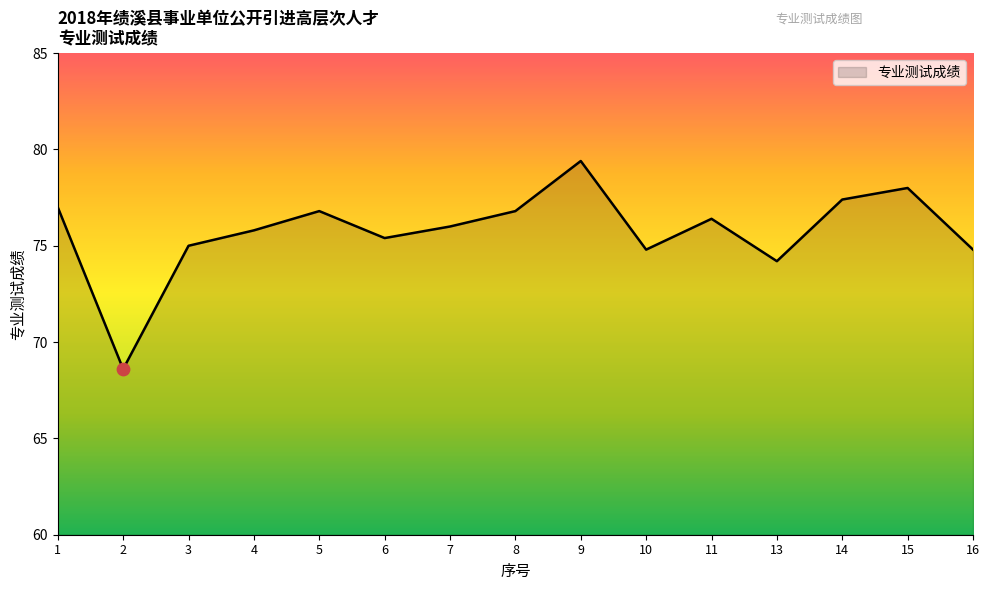

What is the change in value from 5 to 13?

-2.6